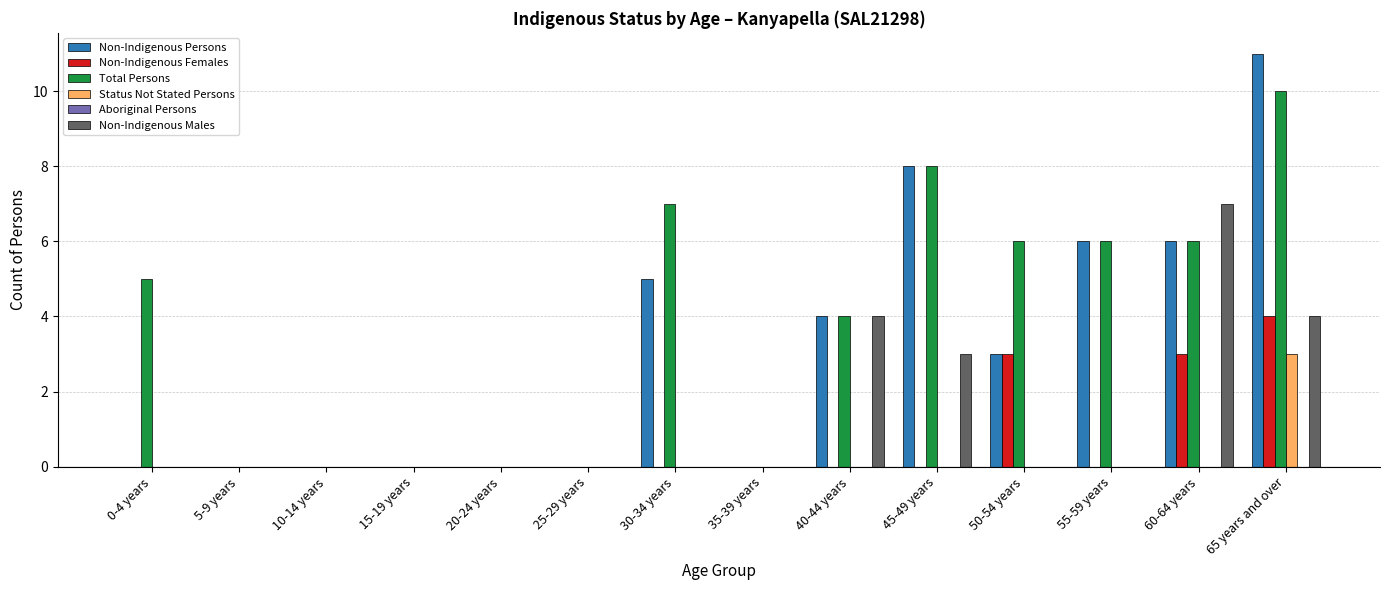

What is the approximate value of Non-Indigenous Females at 65 years and over?

4